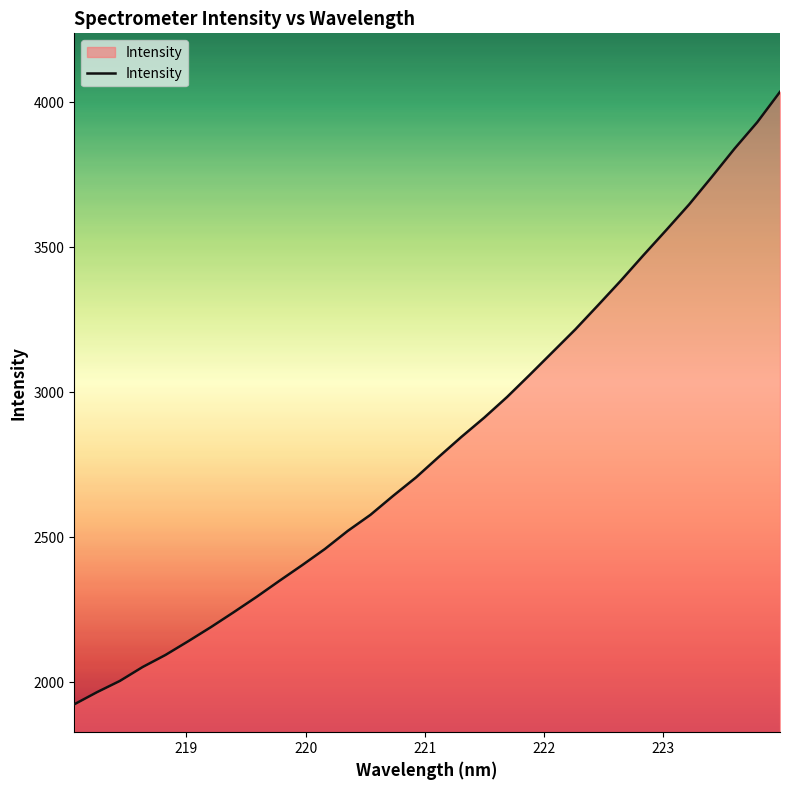

True or false: there are more than 1 points higher than both neighbors.

False